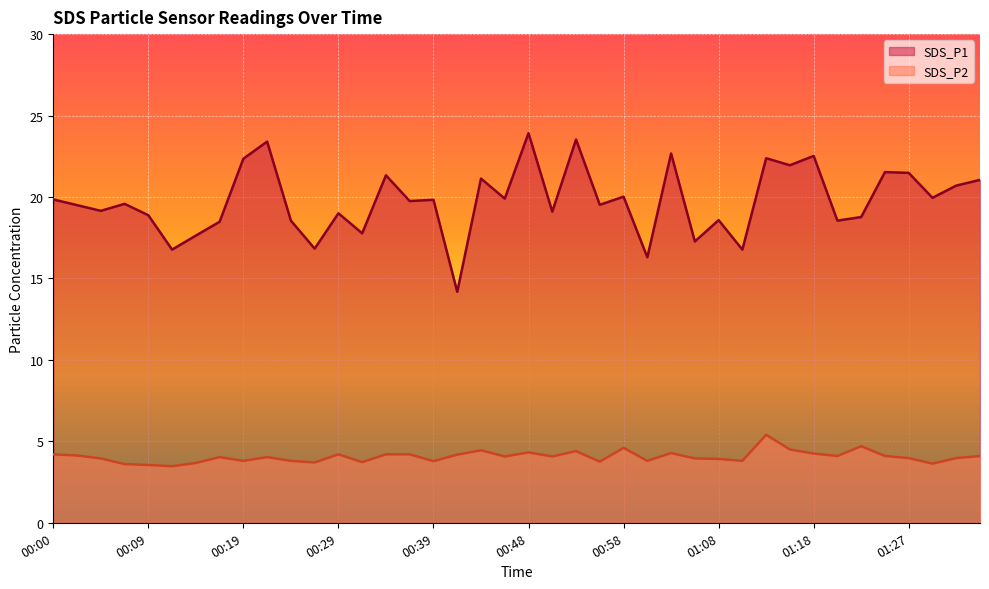

In SDS_P2, how many points are lower than both neighbors (excluding endpoints)?

12